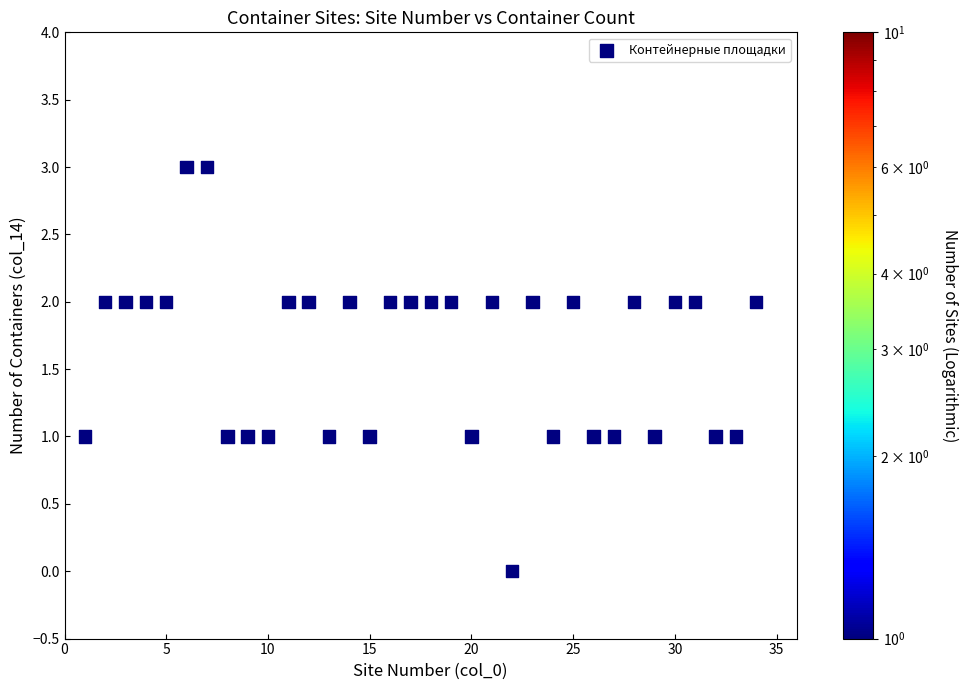

What is the range of X values (max minus min)?

33